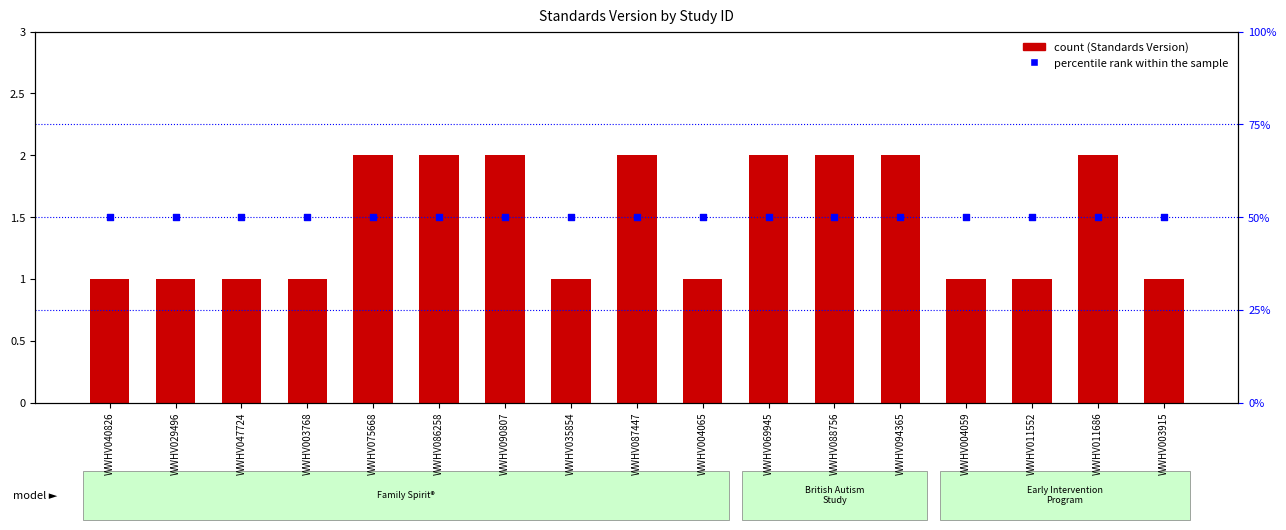

What is the total value across all series at WWHV069945?

3.5